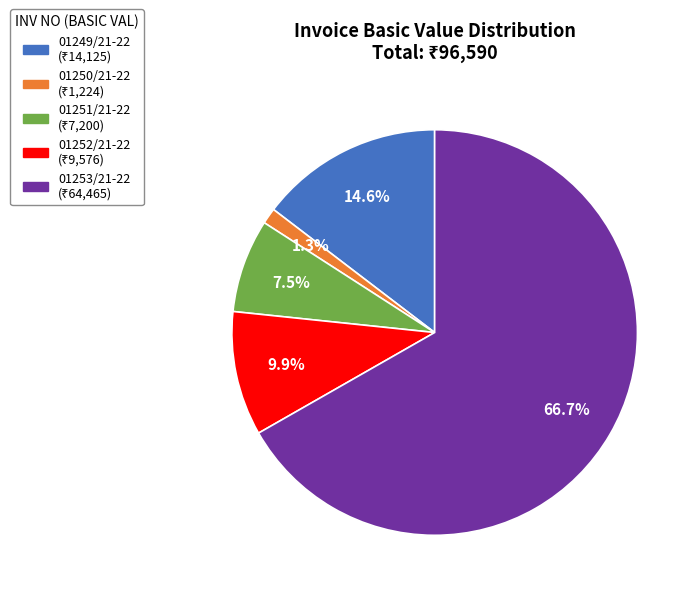

To the nearest percent, what is the difference between the largest and smallest slice percentages?

65%